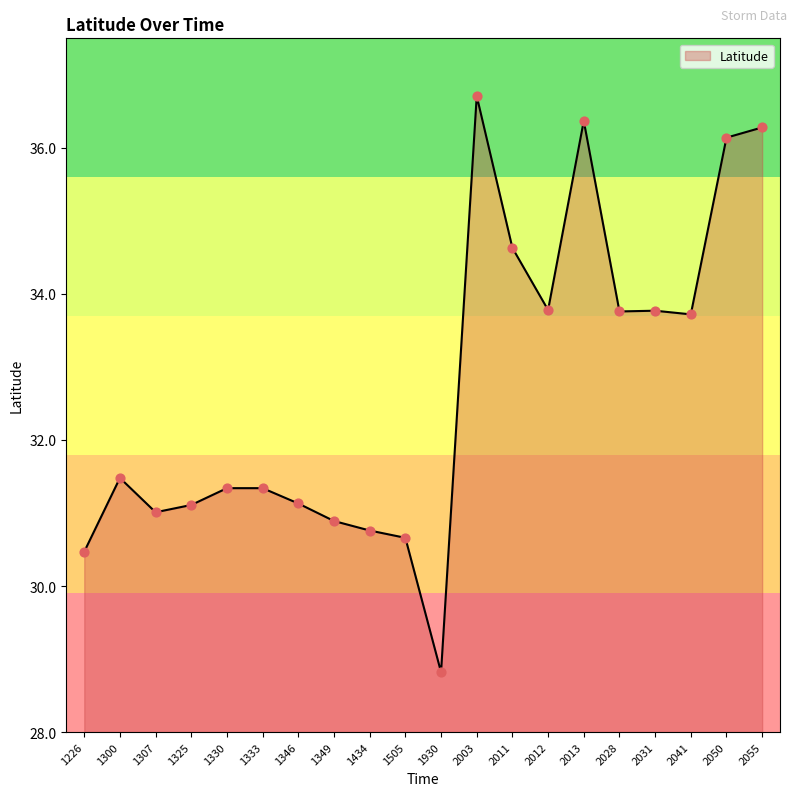

Which has a higher value, 1434 or 2011?

2011